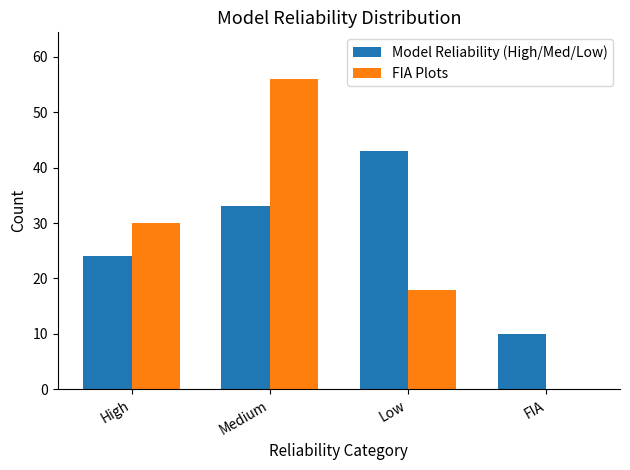

At which category does the chart reach its peak across all series?

Medium